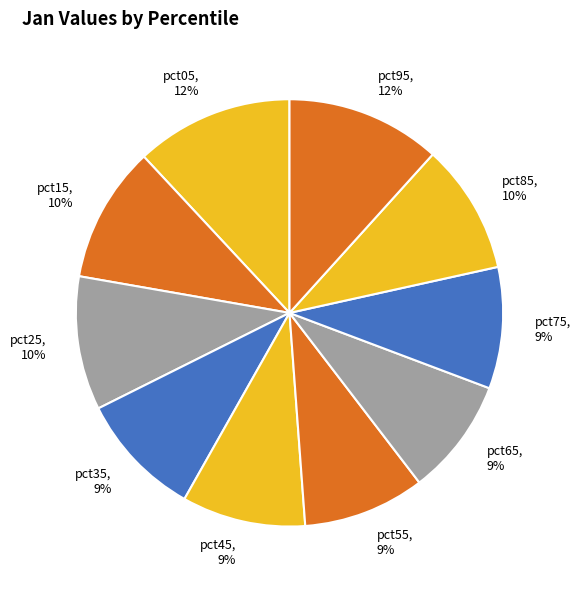

Is pct65 the majority of the pie?

No